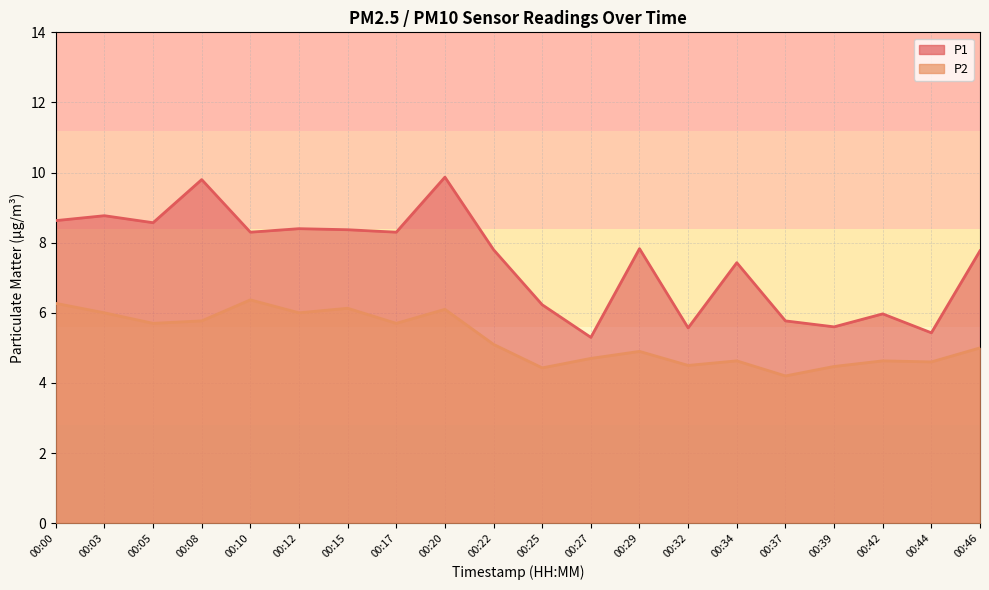

Rank the categories by P1 value from highest to lowest.

00:20, 00:08, 00:03, 00:00, 00:05, 00:12, 00:15, 00:10, 00:17, 00:29, 00:22, 00:46, 00:34, 00:25, 00:42, 00:37, 00:39, 00:32, 00:44, 00:27